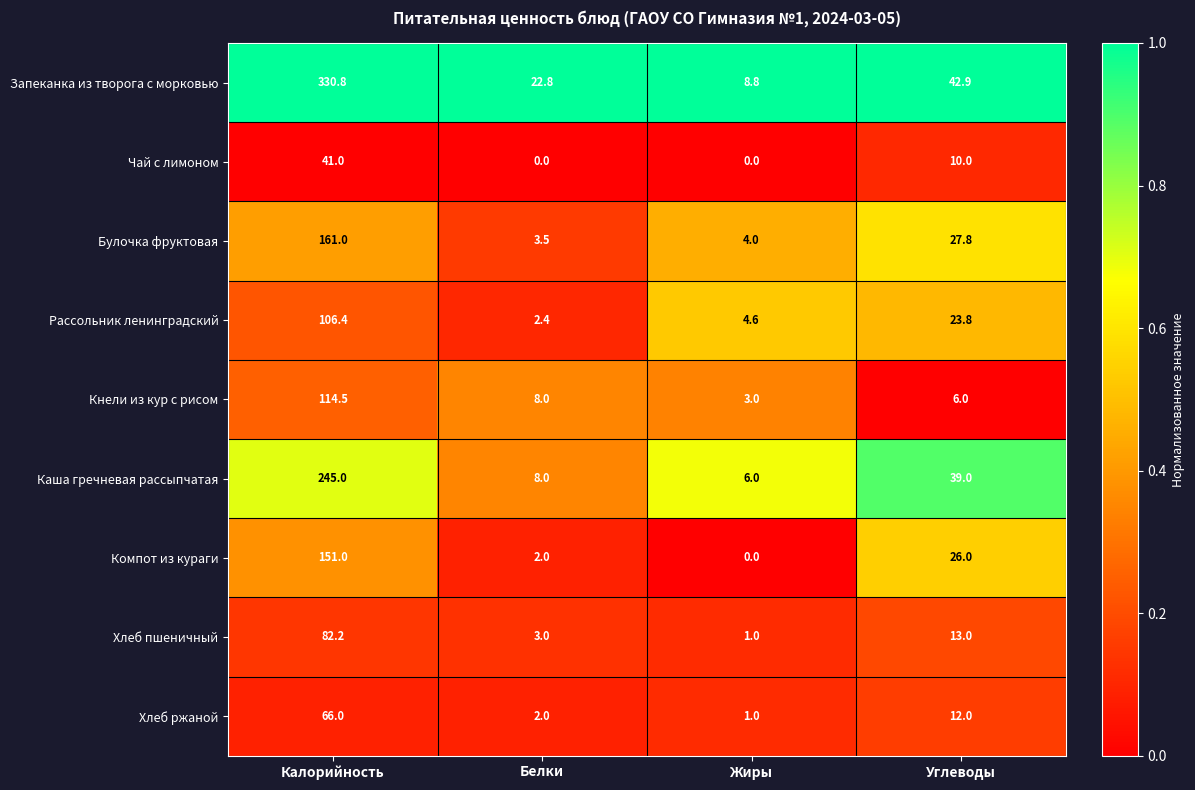

Which series changed the most between Калорийность and Белки?

Запеканка из творога с морковью